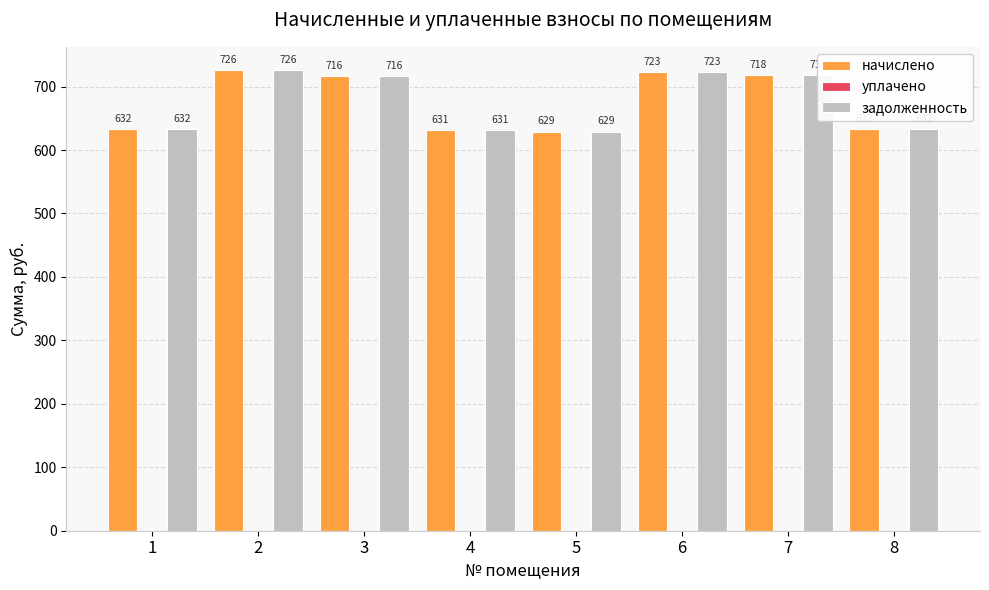

What is the difference between the maximum and minimum values in the начислено series?

97.2